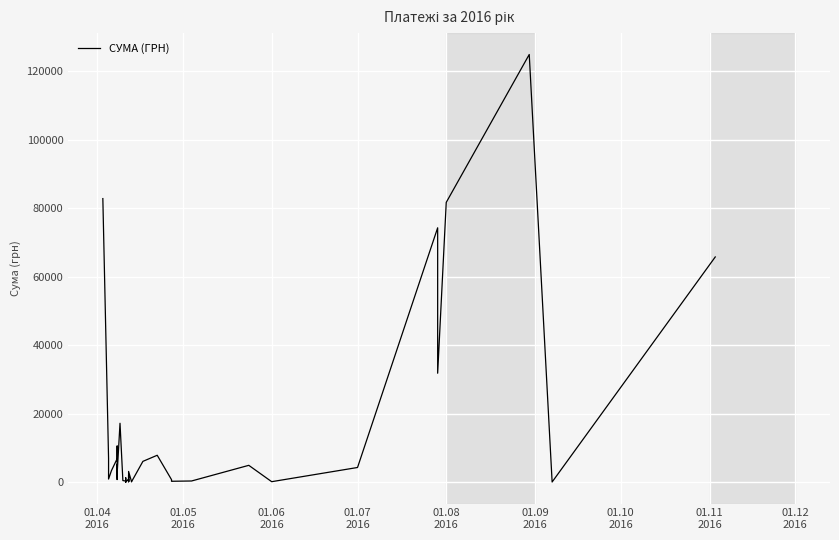

What is the value of the 12th point from the left?

2493.3